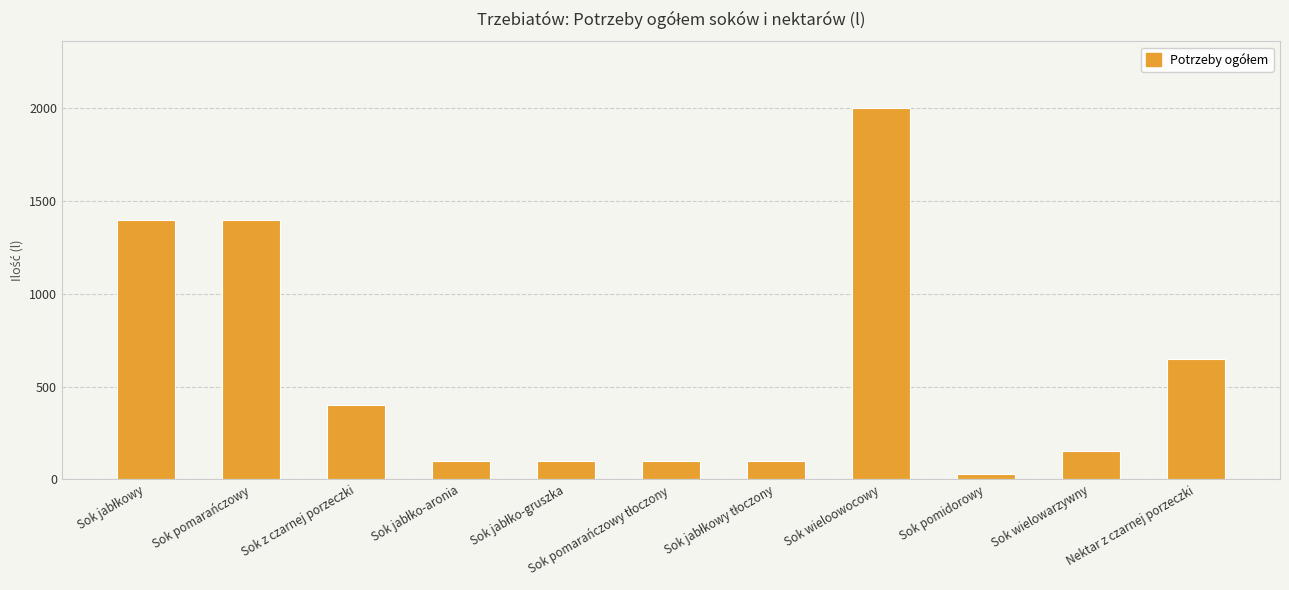

Between Sok pomidorowy and Sok wieloowocowy, which is larger?

Sok wieloowocowy